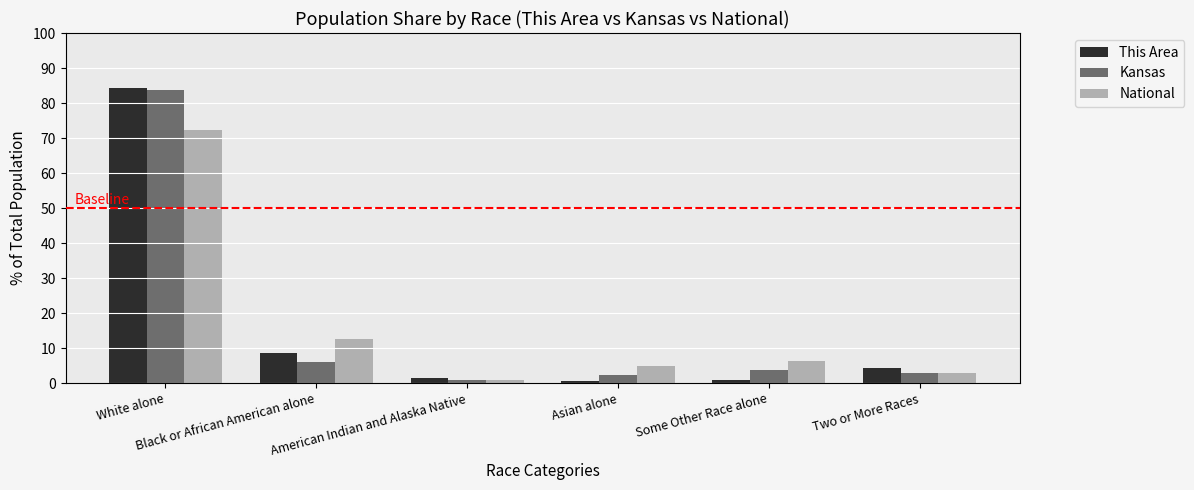

At how many categories does at least one series exceed 76?

1